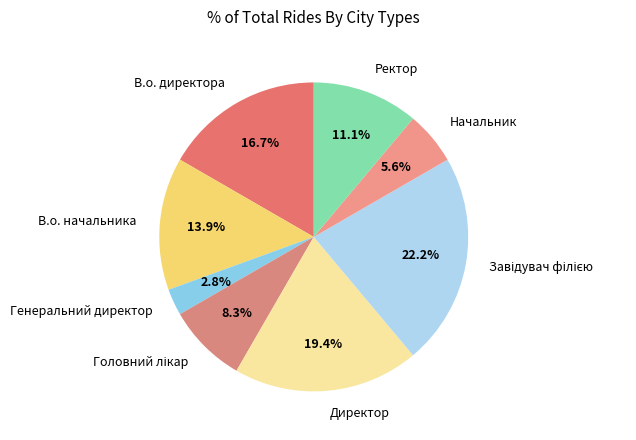

What portion of the pie excludes Директор?

80.6%